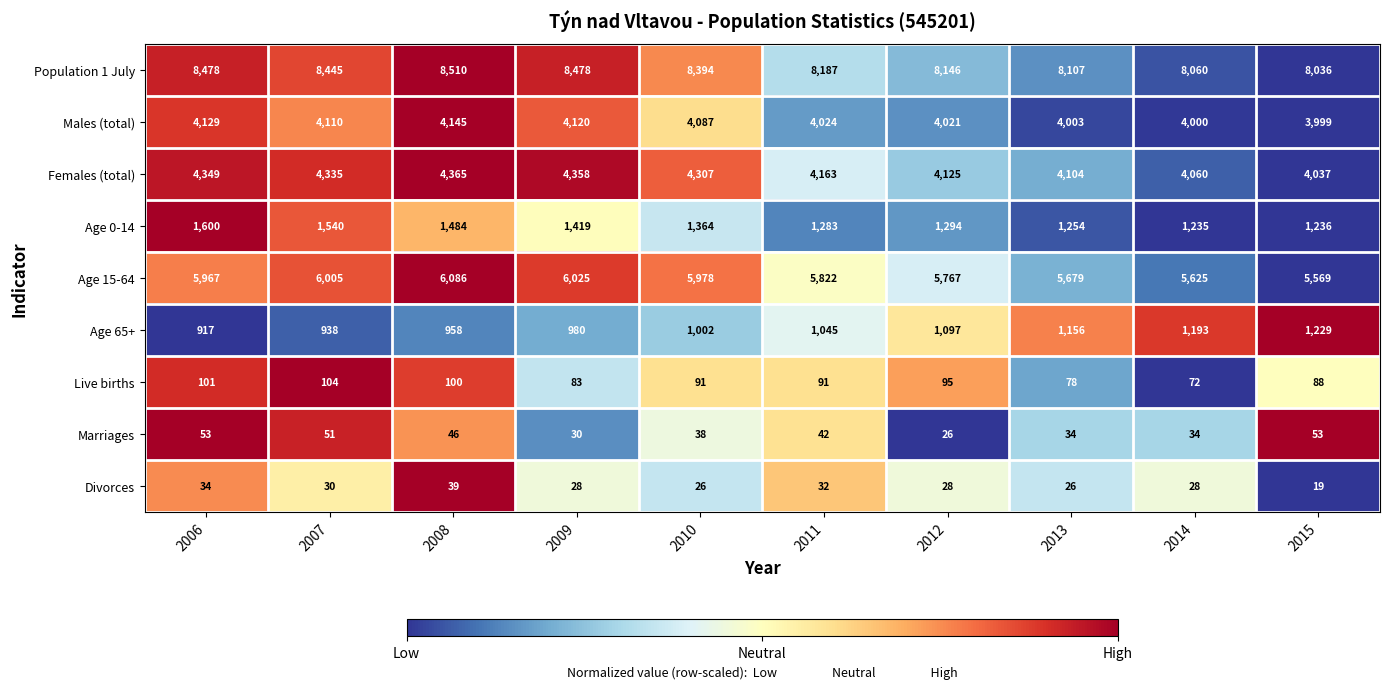

Which series has the widest spread of values?

Age 15-64